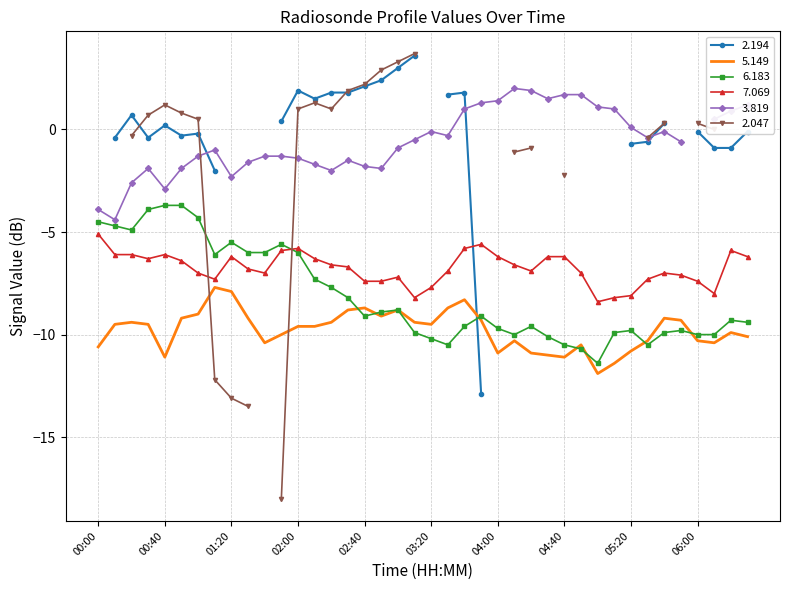

What is the value of the 7.069 point at the 25th from the left?

-6.2